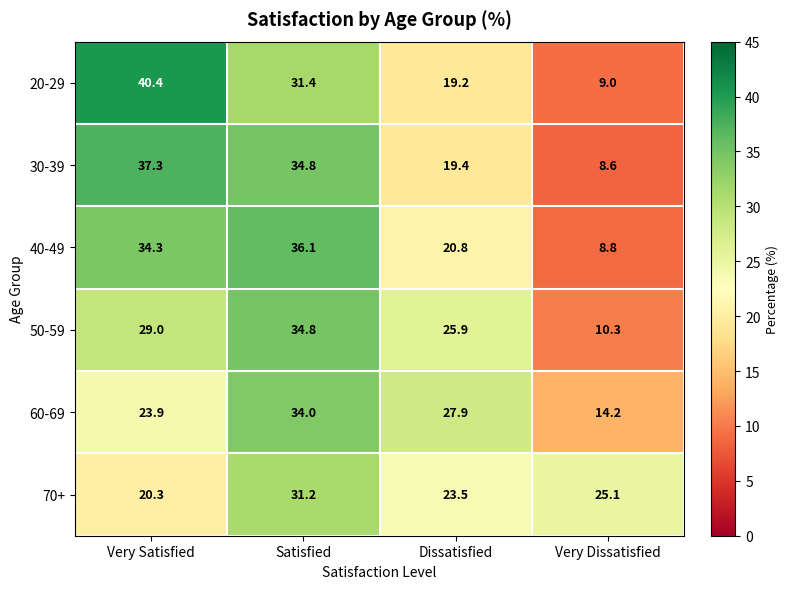

The value of 50-59 at Very Satisfied is 29.0. True or false?

True